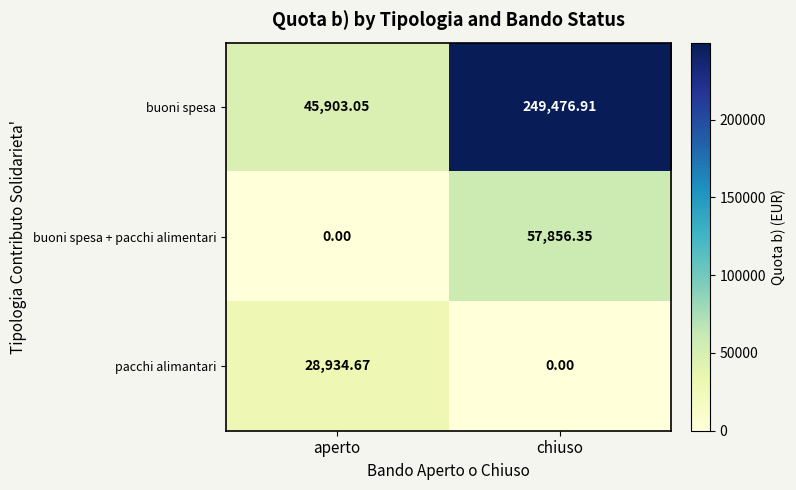

At which label is buoni spesa + pacchi alimentari closest to 28928?

aperto